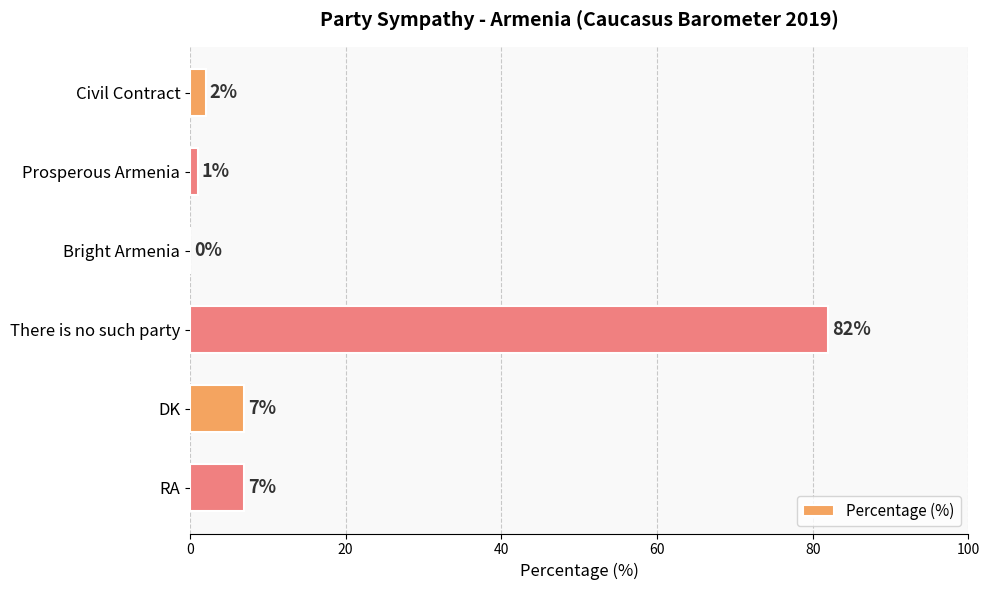

What is the change in value from Prosperous Armenia to RA?

+6